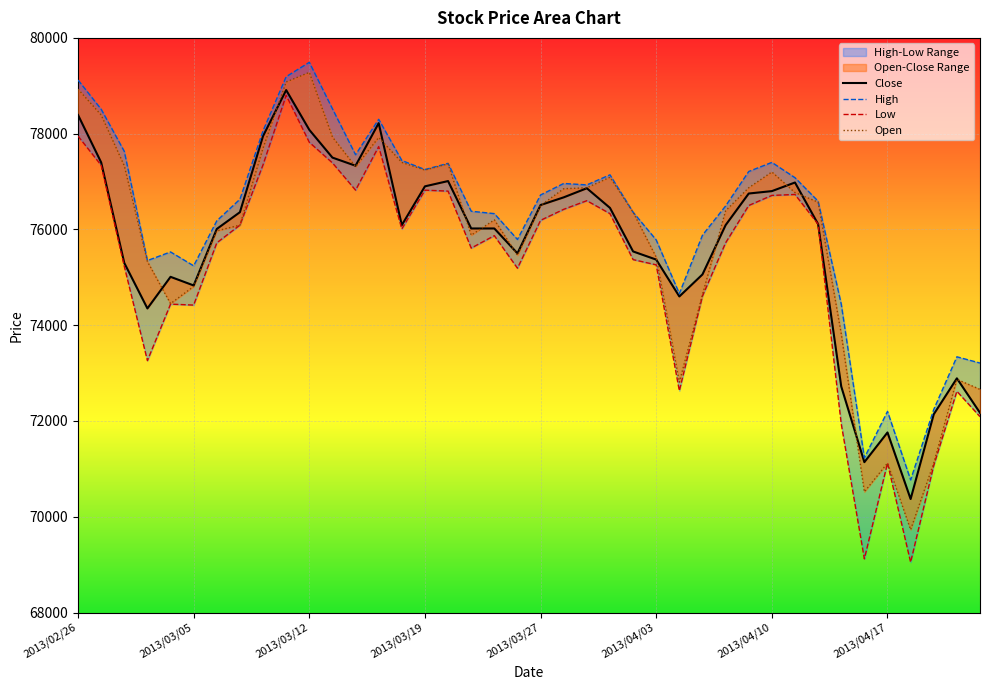

What position from the right is 2013/04/04?

14